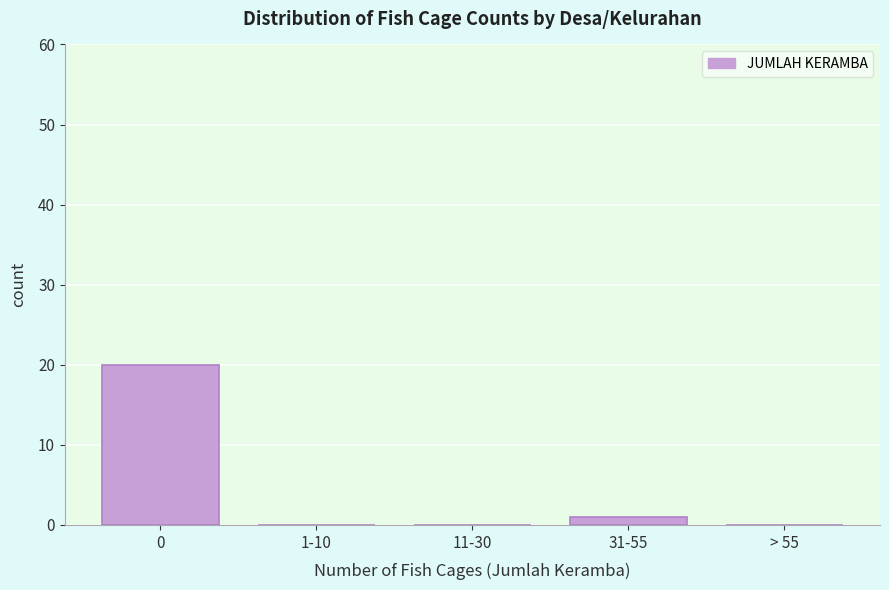

Reading right to left, what are all the values shown in this chart?

> 55=0	31-55=1	11-30=0	1-10=0	0=20